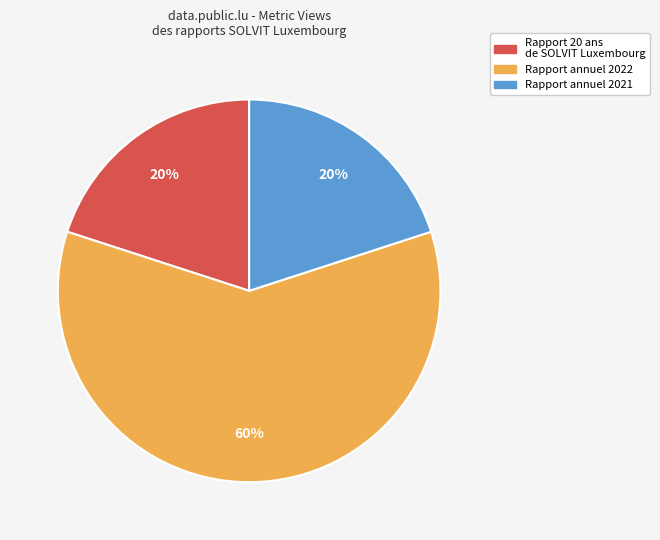

Do Rapport 20 ans de SOLVIT Luxembourg and Rapport annuel 2022 together represent more than half of the pie?

Yes